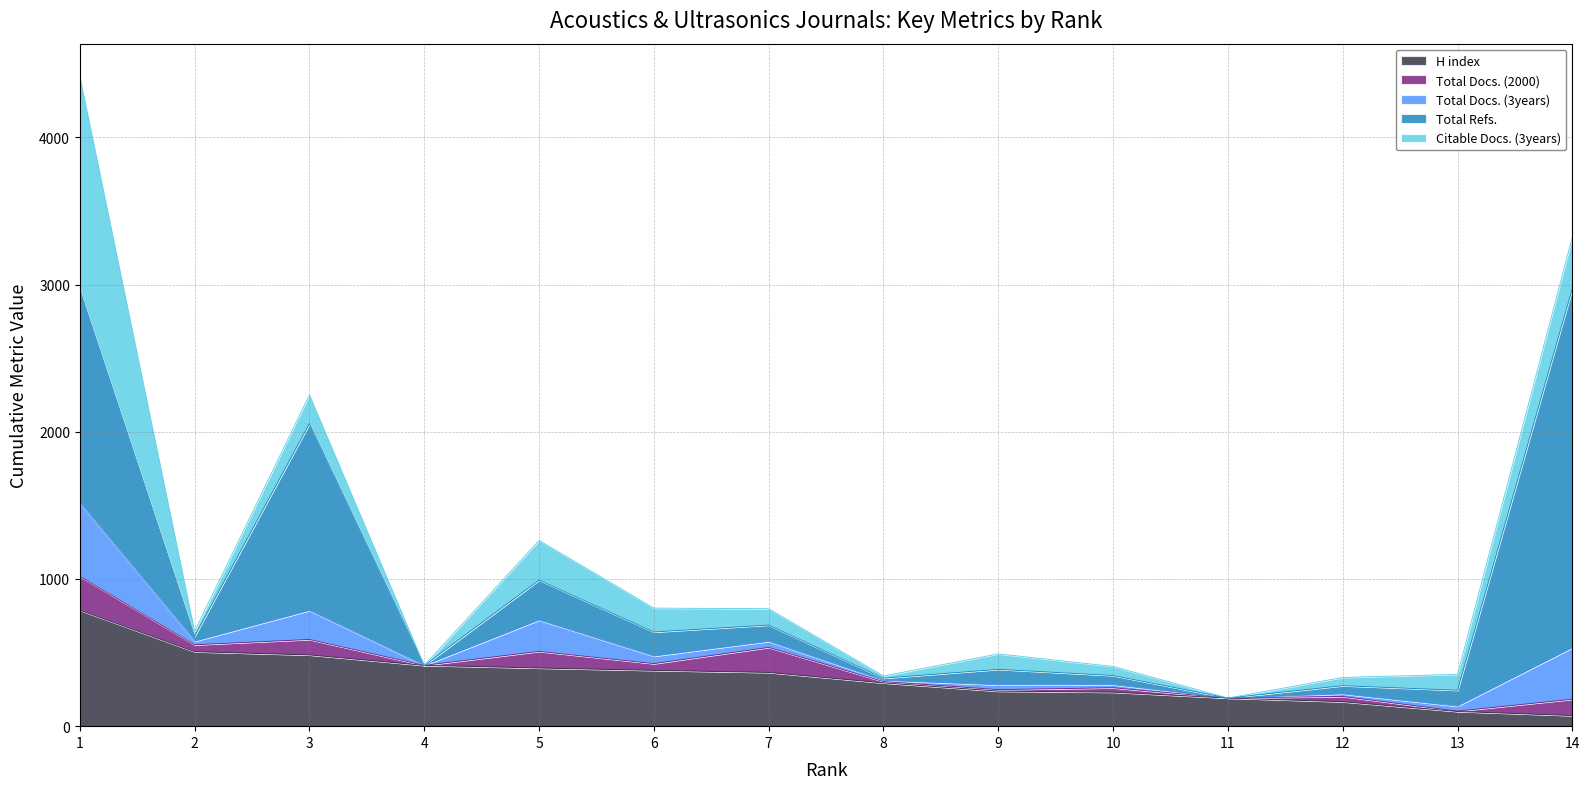

True or false: H index has a value of 201 at 7.

False